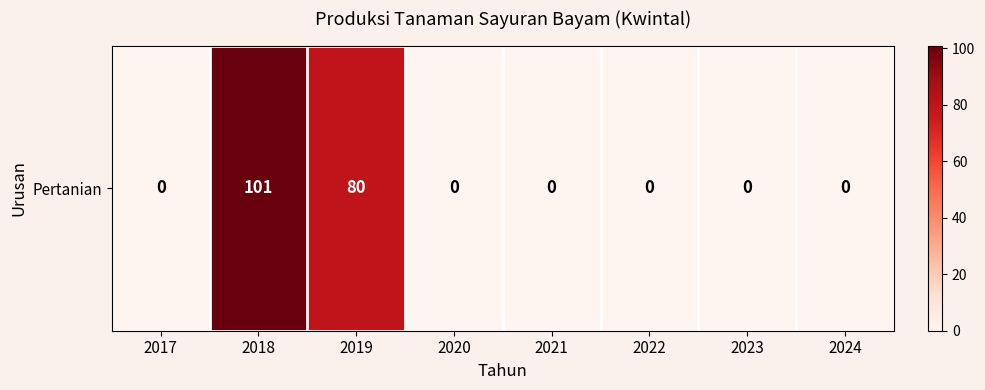

Which has a higher value, 2022 or 2018?

2018